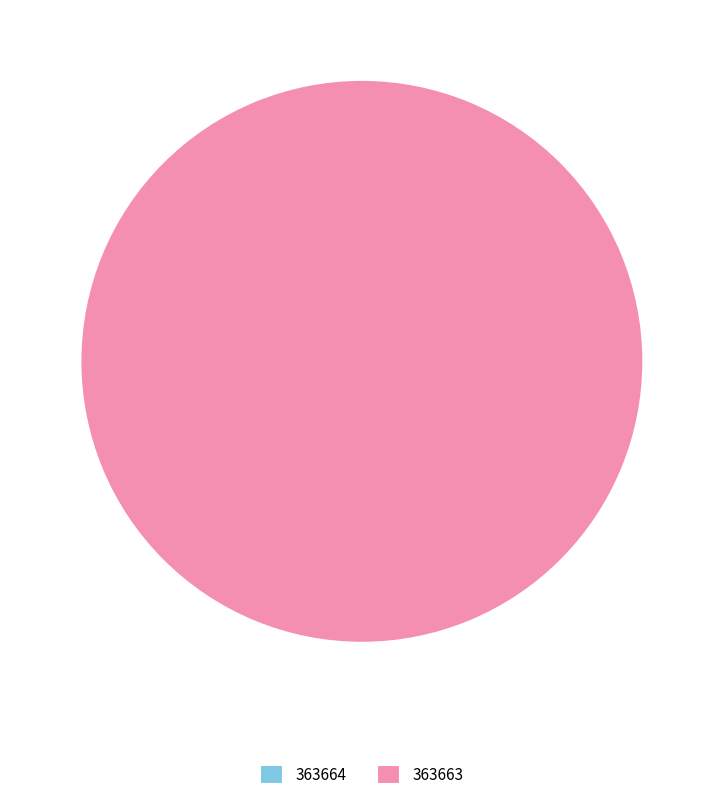

Do 363664 and 363663 together represent more than half of the pie?

Yes